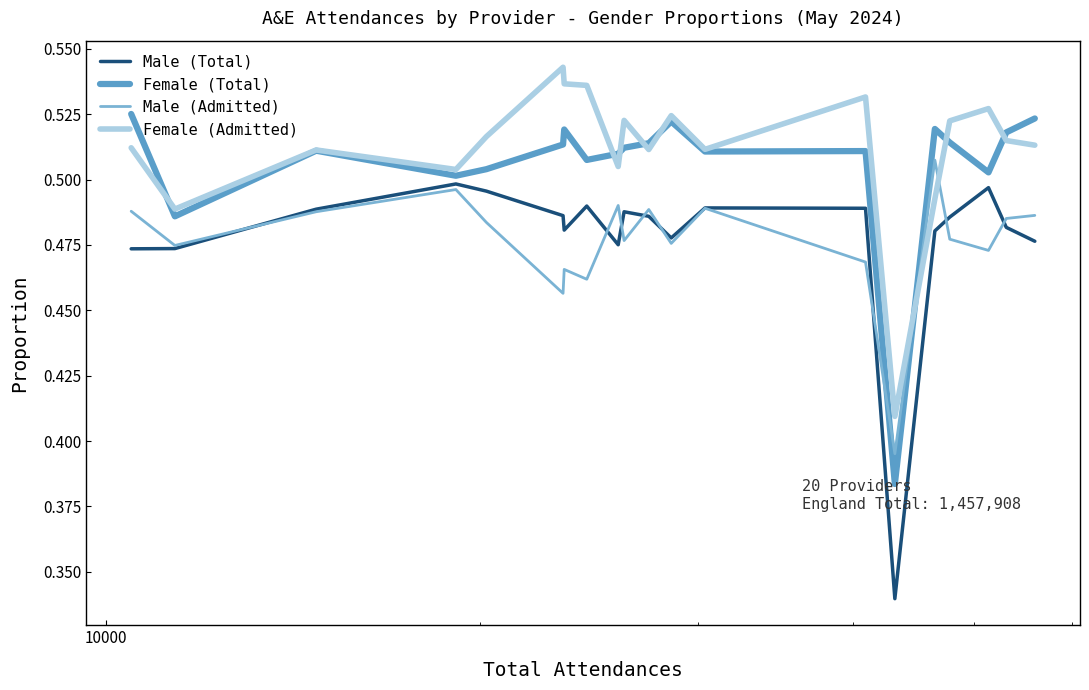

How many Female (Total) values are between 0 and 1?

20